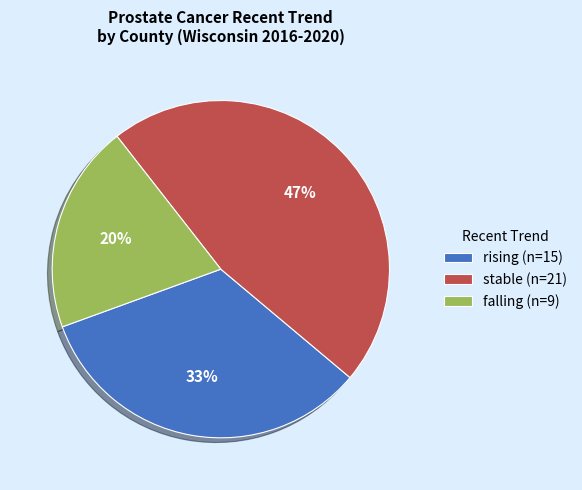

True or false: stable accounts for 47% of the total.

True